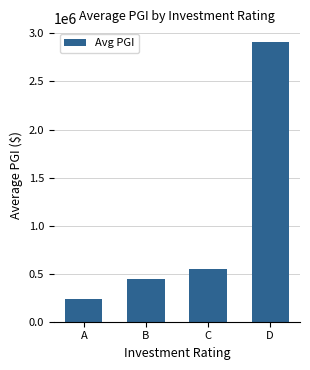

What is the average value?

1034805.9